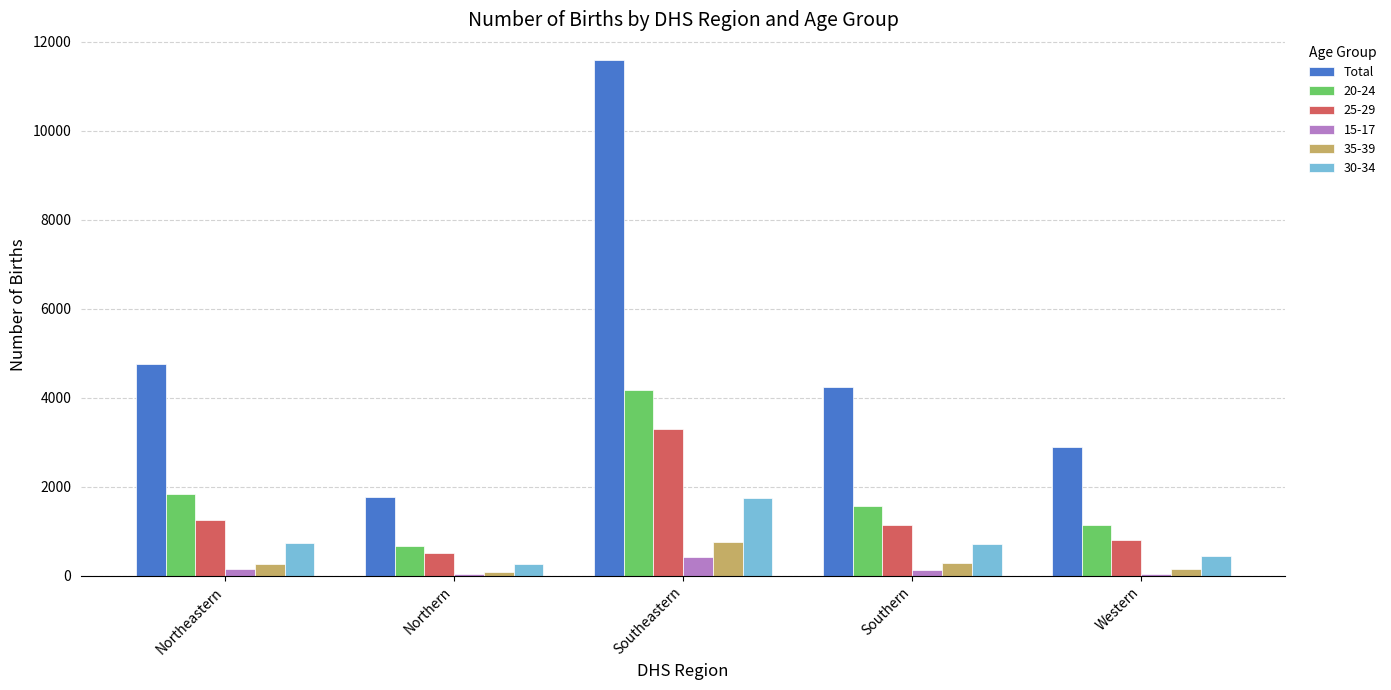

Is it true that Total equals 5634 at Southeastern?

False